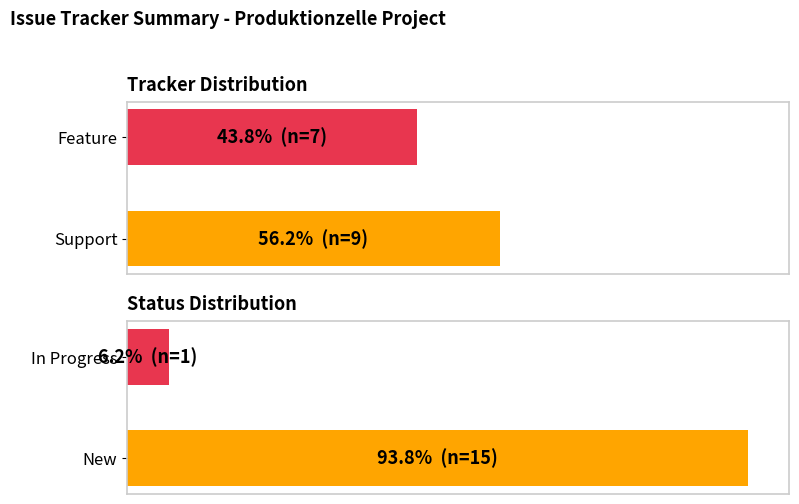

At how many categories does at least one series exceed 17?

2